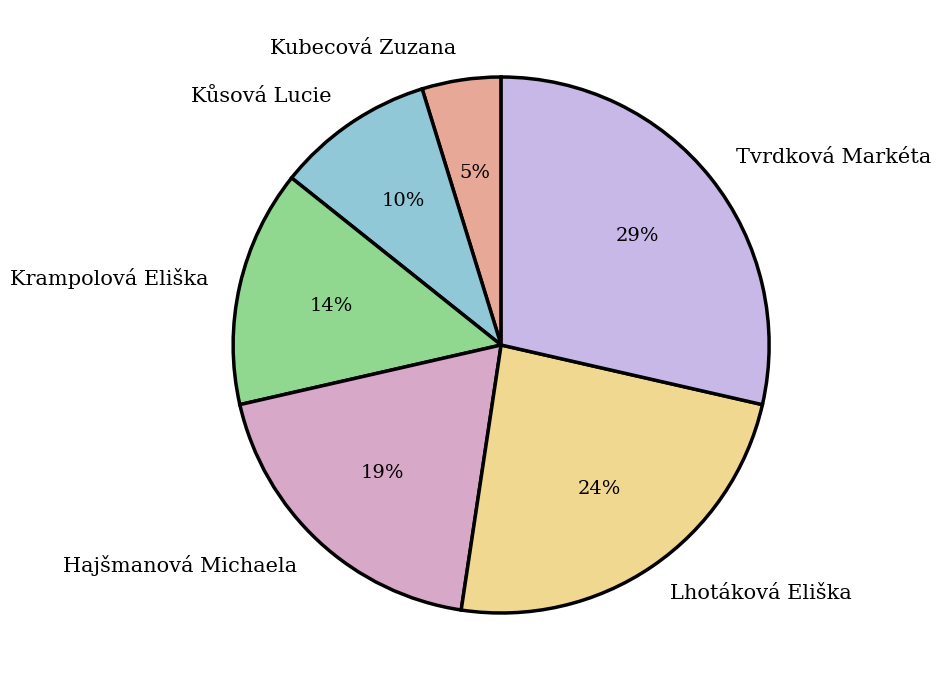

Which has a higher value, Kůsová Lucie or Kubecová Zuzana?

Kůsová Lucie